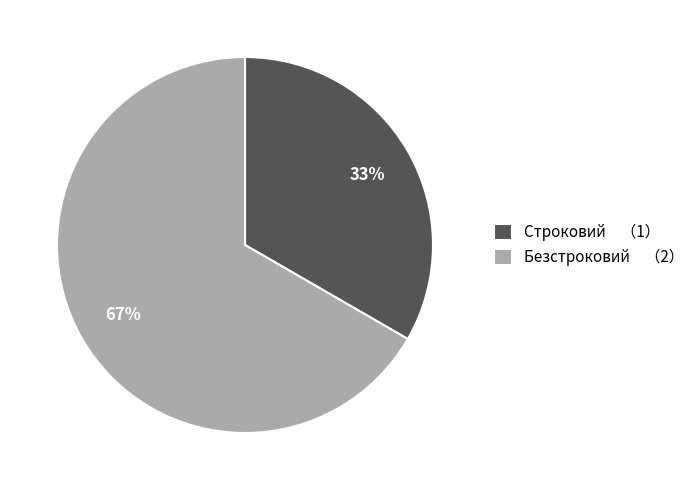

Is it true that Строковий is 33% of the pie?

True